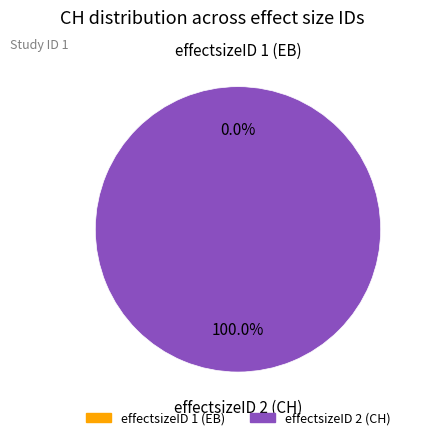

Is effectsizeID 2 (CH) the majority of the pie?

Yes